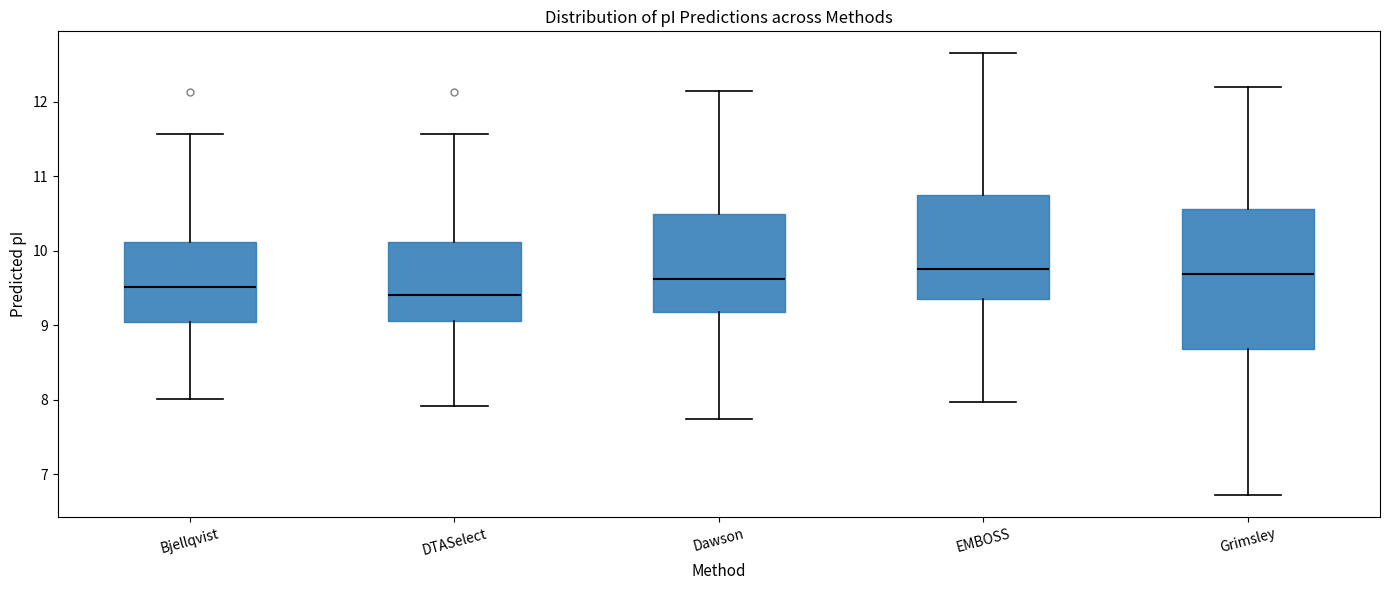

Which box has the lowest median line?

DTASelect